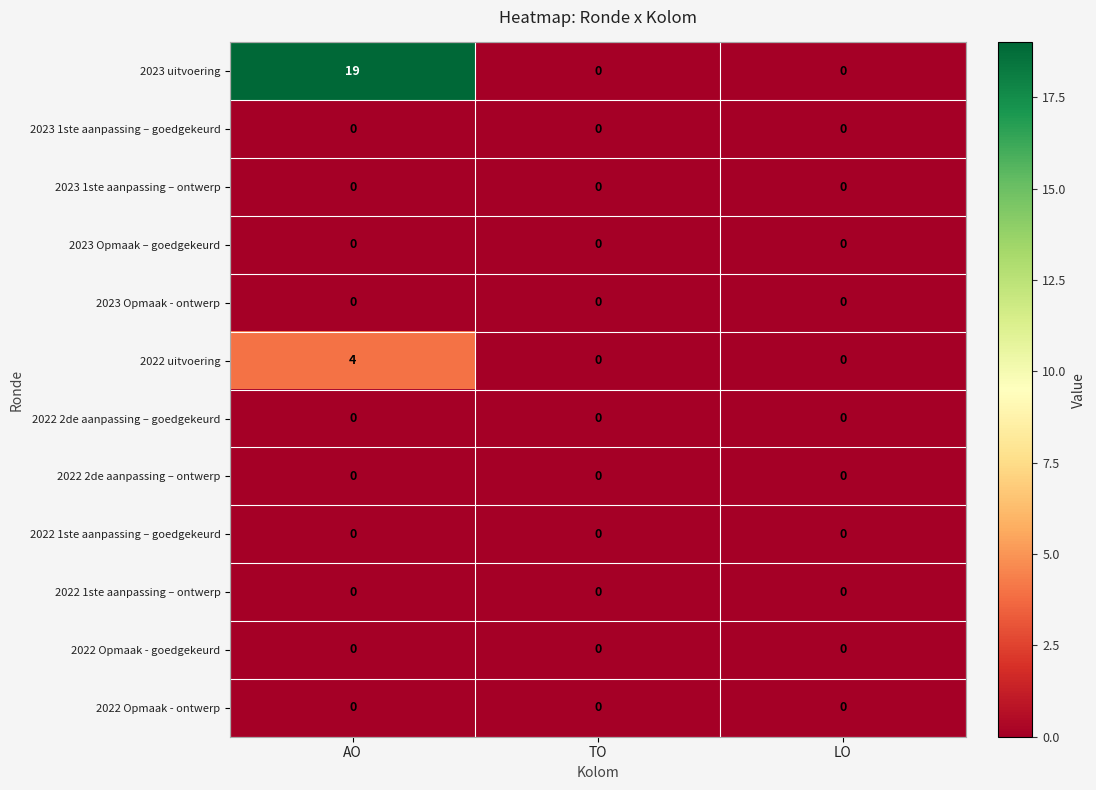

How many data points does each series have?

3